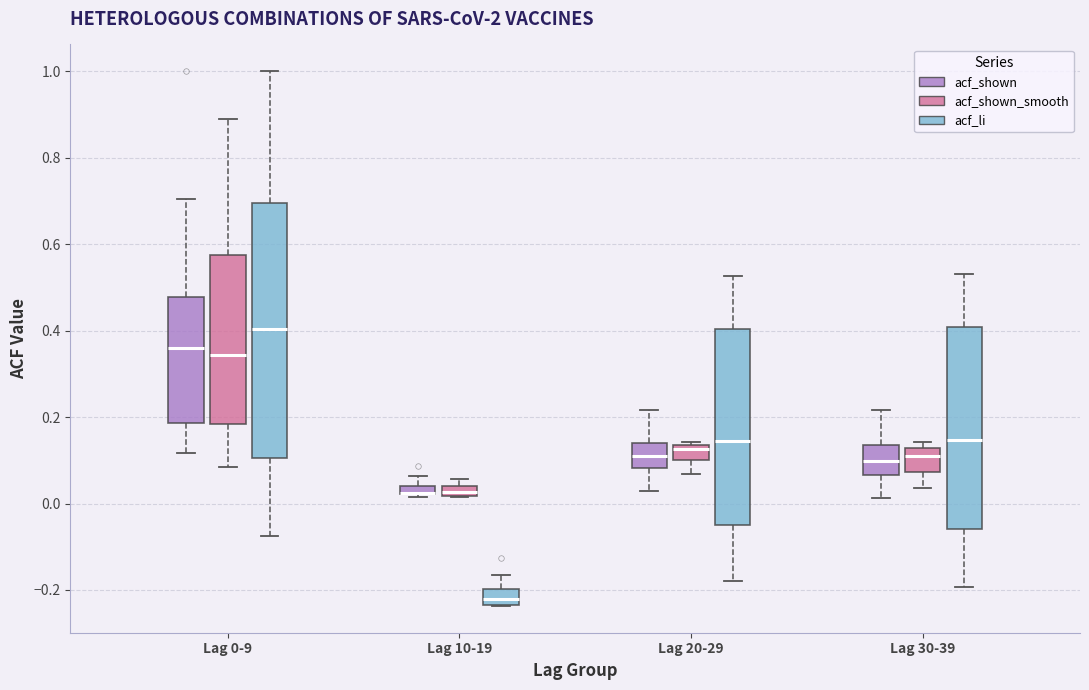

Comparing the boxes themselves (not the whiskers), which one is the tallest?

Lag 0-9 (acf_li)